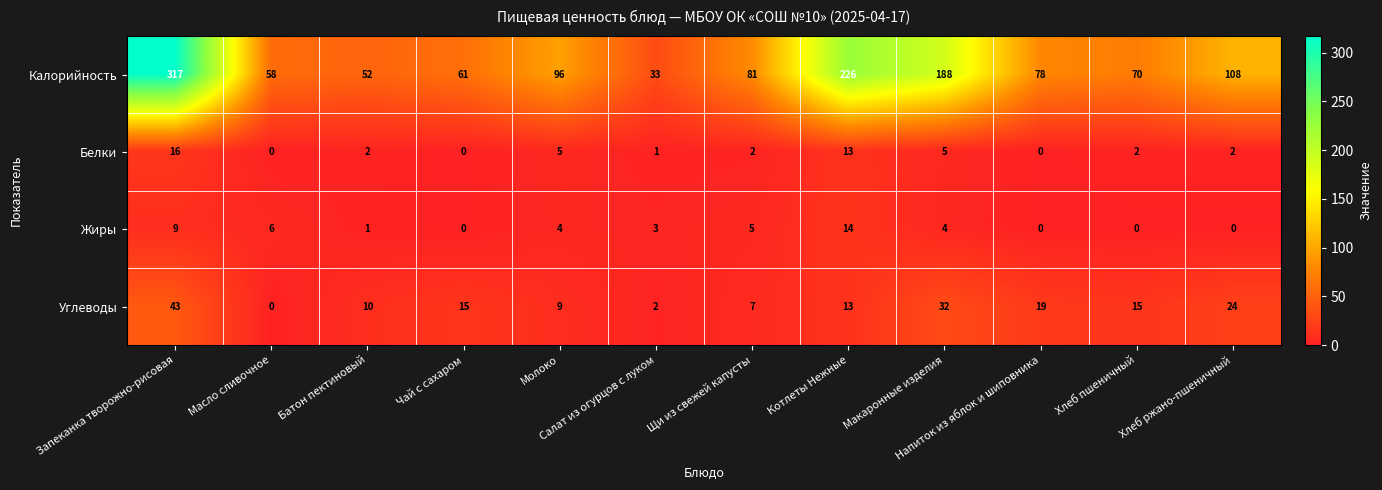

The value of Калорийность at Молоко is 164. True or false?

False